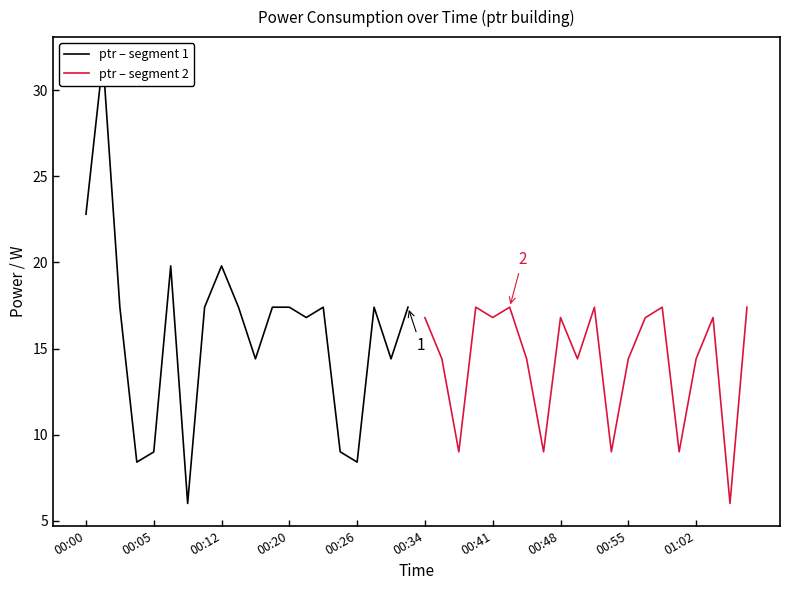

What are all the series names shown in the legend?

ptr – segment 1, ptr – segment 2